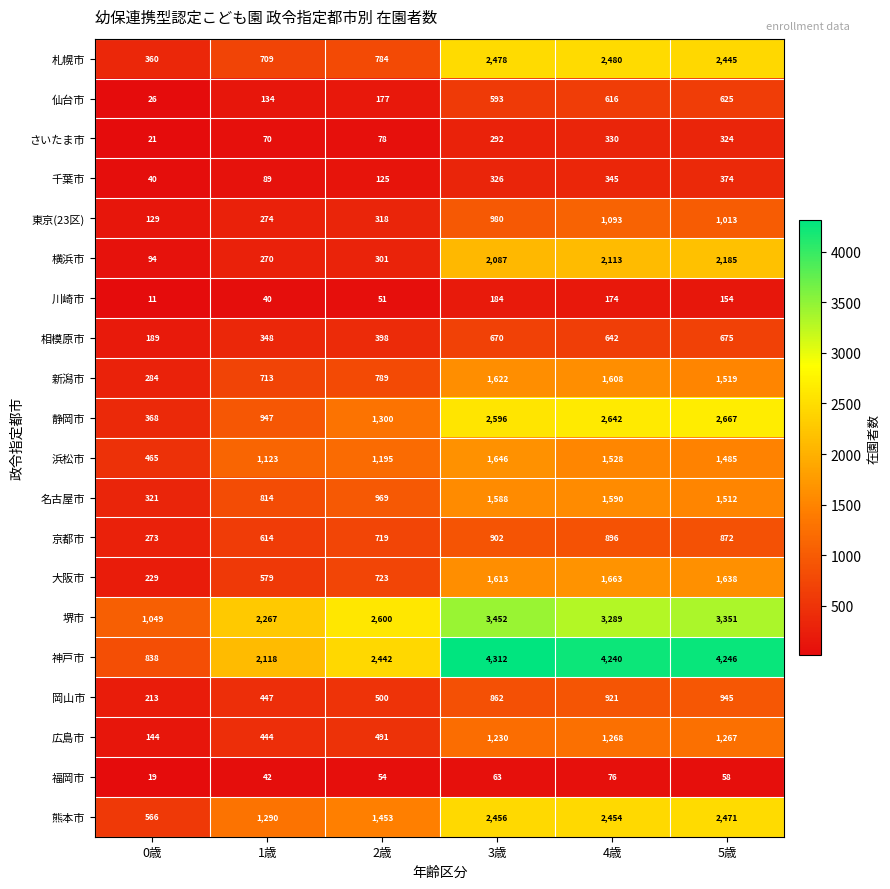

Which series has the largest range (max minus min)?

神戸市